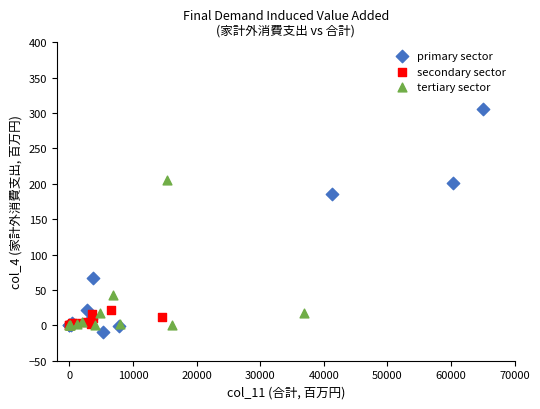

Which series contains the highest Y value?

primary sector